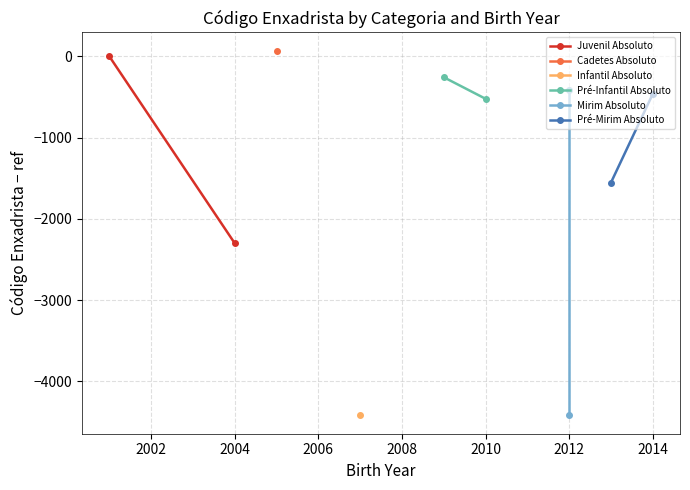

What is the sum of all Mirim Absoluto values?

-4827